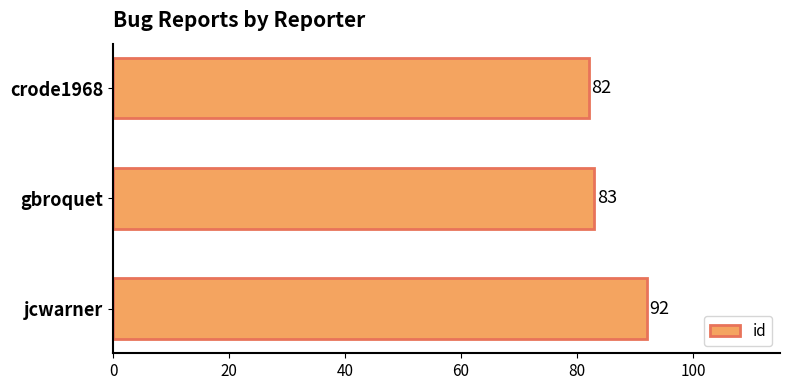

Rank the categories by value from lowest to highest.

crode1968, gbroquet, jcwarner